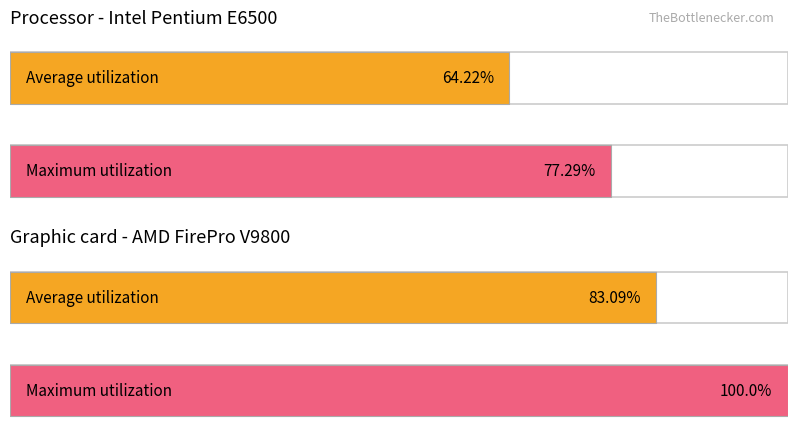

How many series are shown in this chart?

2